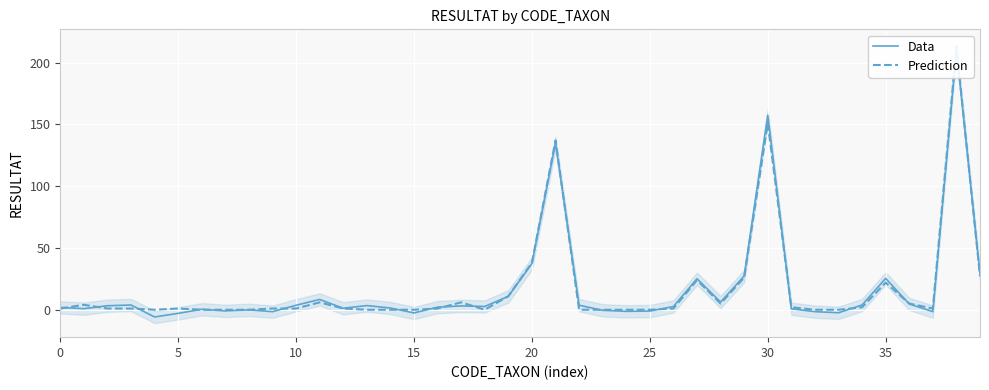

In Data, how many points are higher than both neighbors (excluding endpoints)?

11